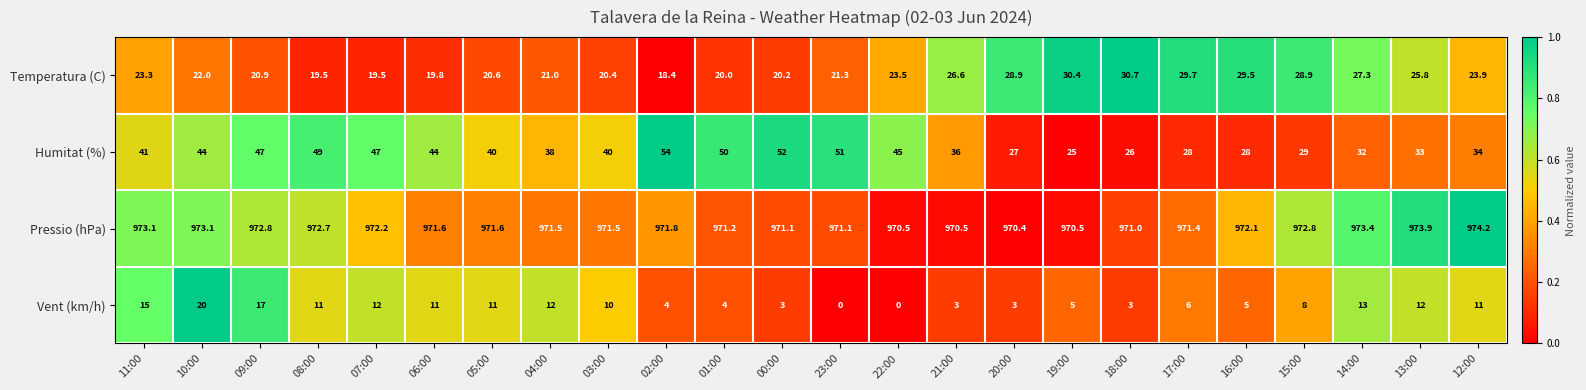

Which series has the largest total across all categories?

Pressio (hPa)